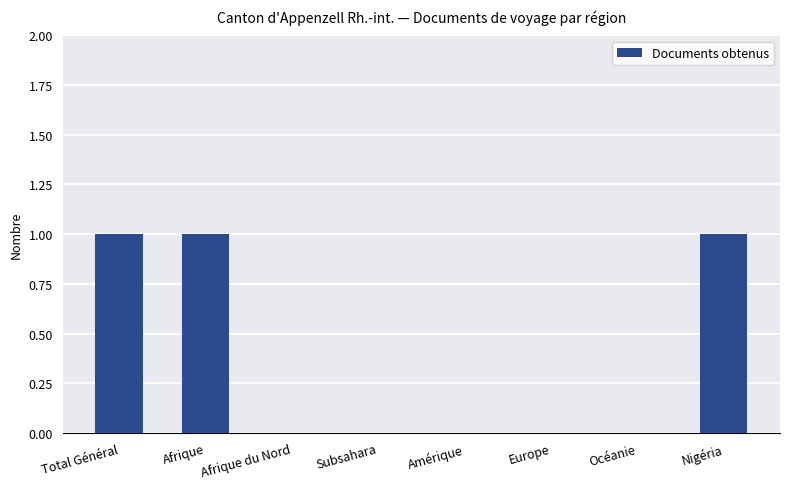

Is it true that the value at Europe is 0?

True